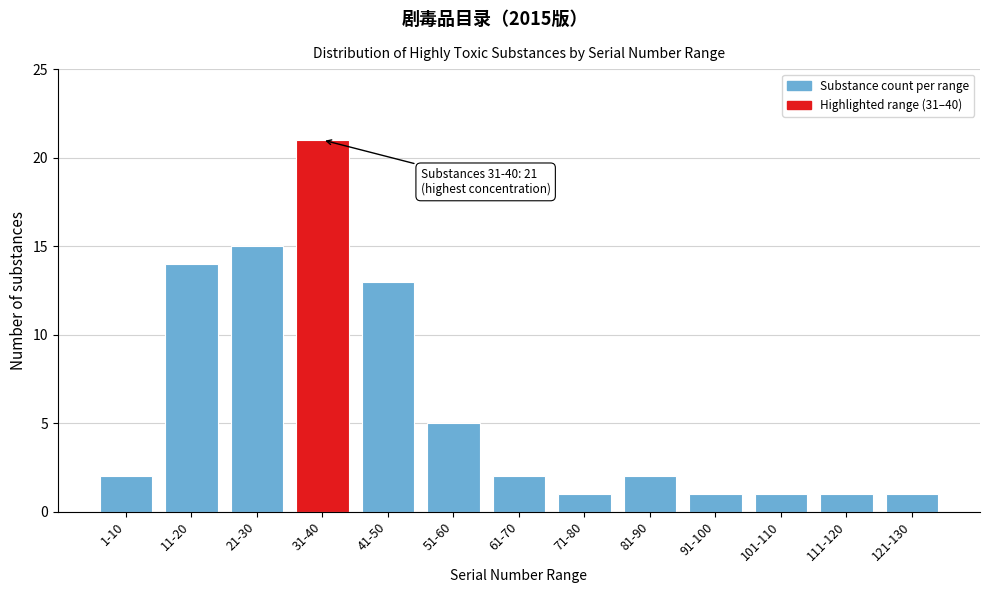

Reading left to right, extract all data points from this chart.

1-10=2	11-20=14	21-30=15	31-40=21	41-50=13	51-60=5	61-70=2	71-80=1	81-90=2	91-100=1	101-110=1	111-120=1	121-130=1